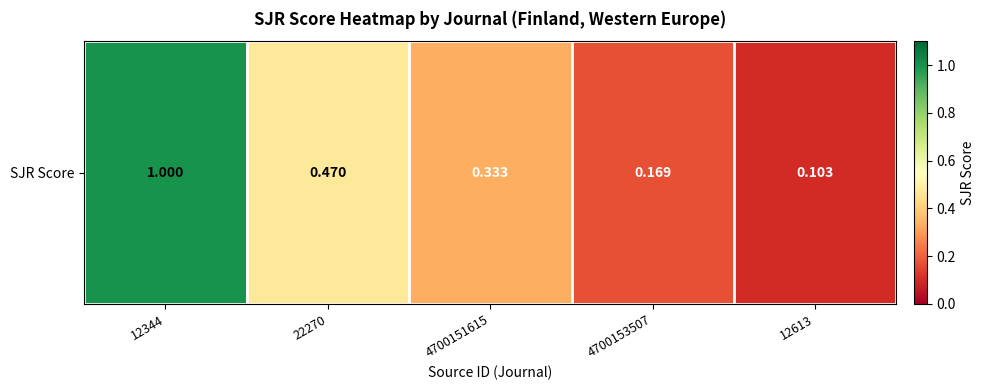

At which category does the chart reach its peak across all series?

12344